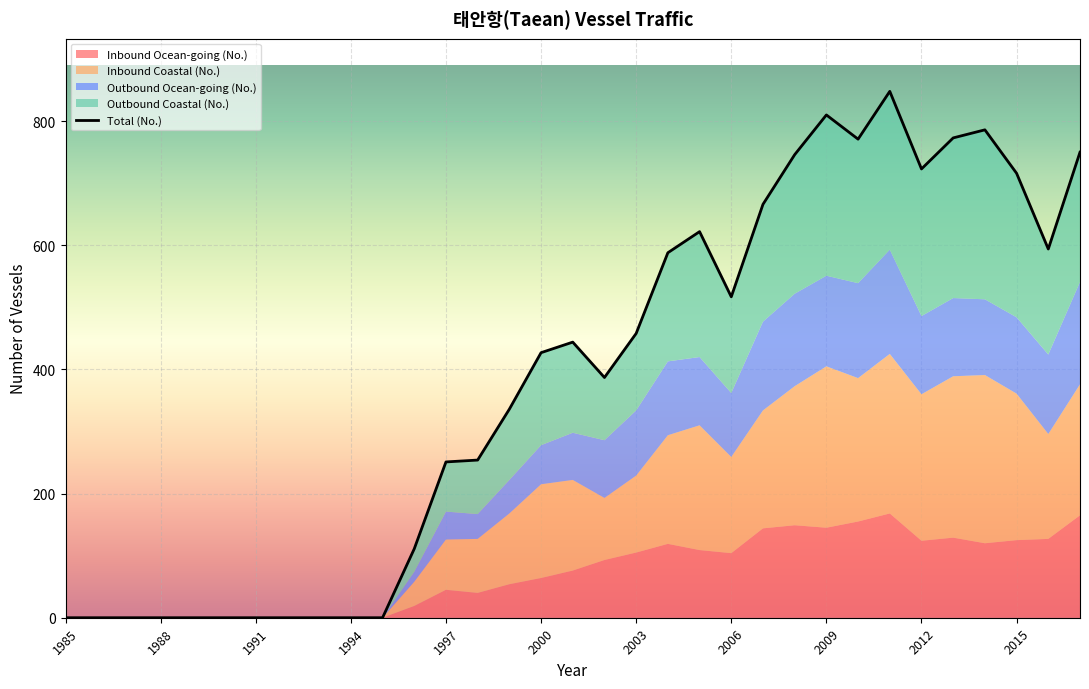

Where does the Inbound Coastal (No.) series first go above 124?

2000